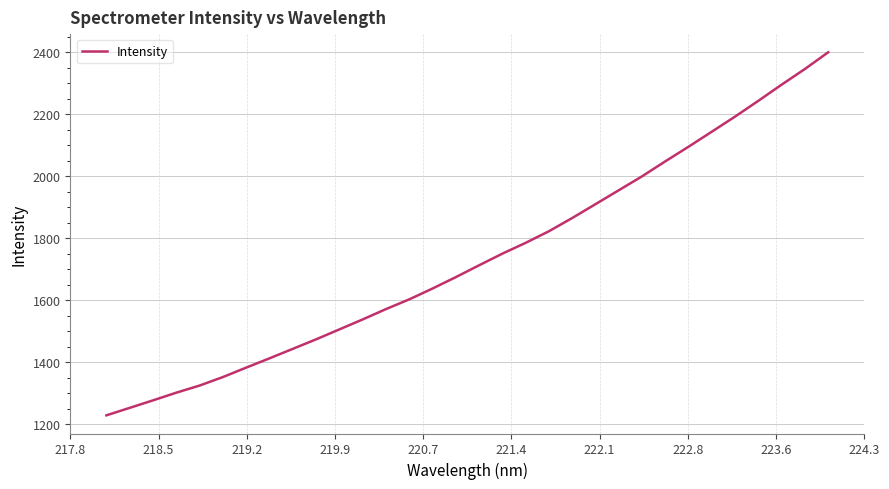

What is the difference between the maximum and minimum values?

1172.3